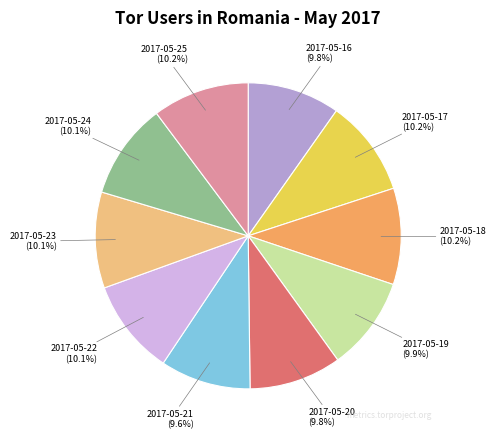

Is there a majority slice in this chart?

No